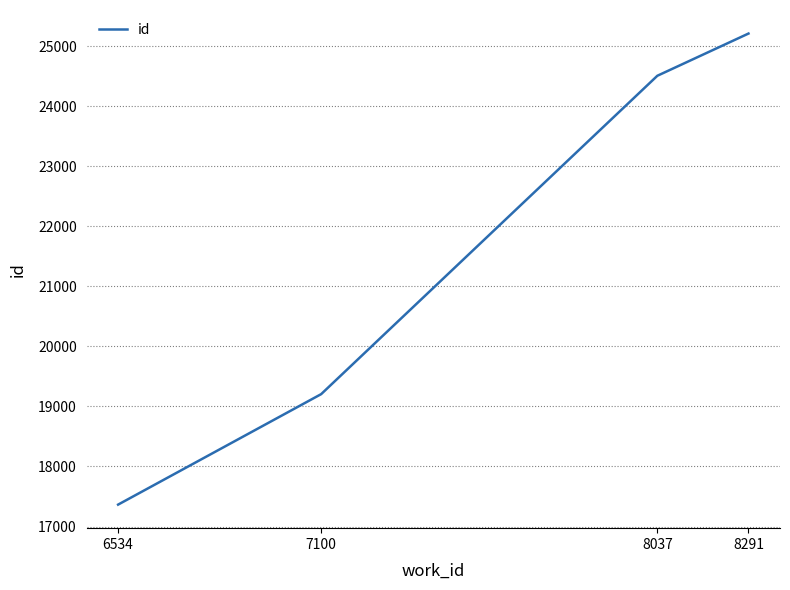

Which label corresponds to the largest value in the chart?

8291